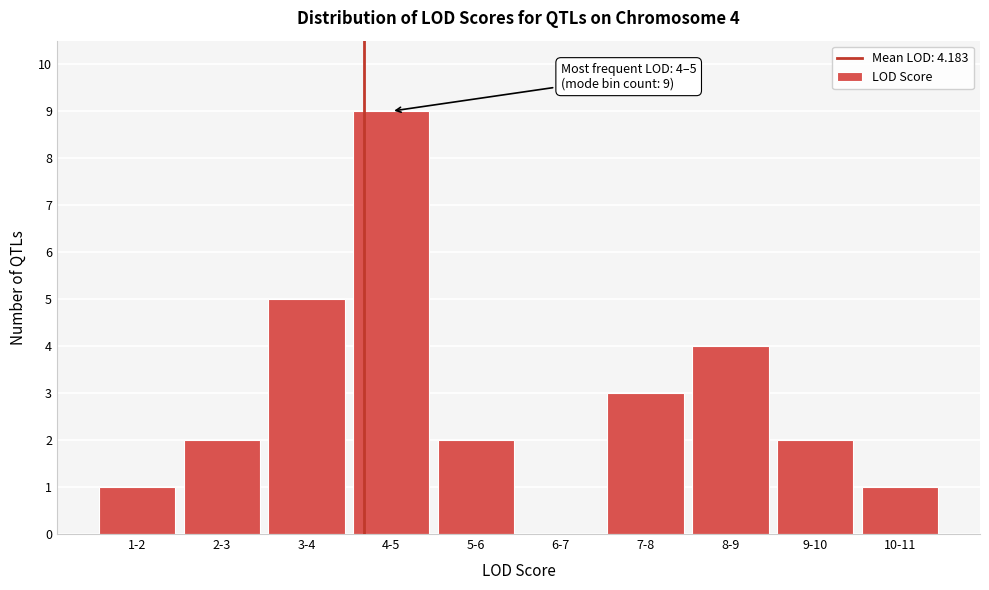

Reading left to right, extract all data points from this chart.

1-2=1	2-3=2	3-4=5	4-5=9	5-6=2	6-7=0	7-8=3	8-9=4	9-10=2	10-11=1